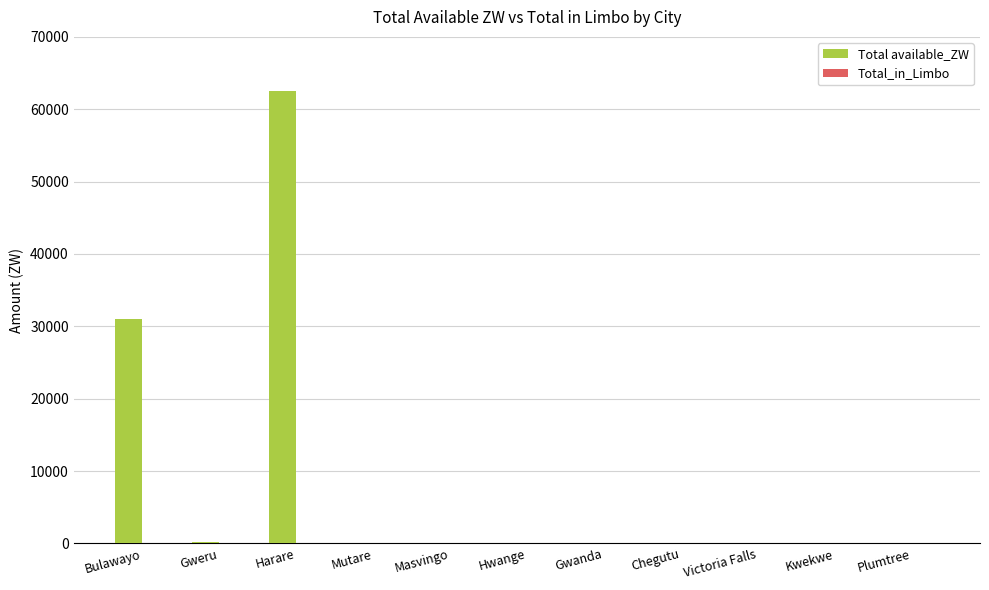

What is the sum of all values?

93727.7